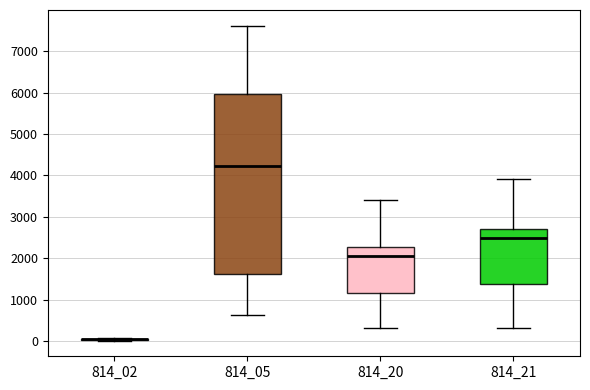

Reading left to right, read every box against the y-axis: the position of its median line, the range the box covers, and the ends of its whiskers. The values are not printed on the chart, so give them approximately, as read against the axis.

814_02: box collapsed to a line at 0, whiskers 0 to 100
814_05: median 4200, box 1600 to 6000, whiskers 600 to 7600
814_20: median 2000, box 1200 to 2300, whiskers 300 to 3400
814_21: median 2500, box 1400 to 2700, whiskers 300 to 3900